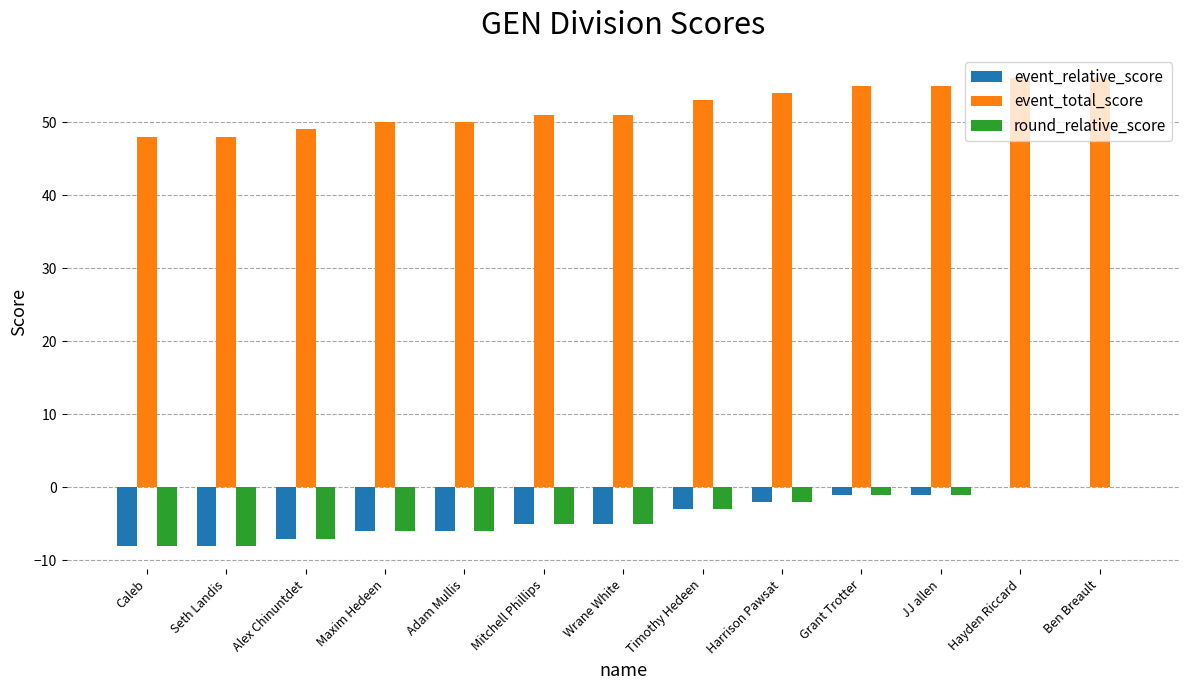

What is the total value across all series at Mitchell Phillips?

41